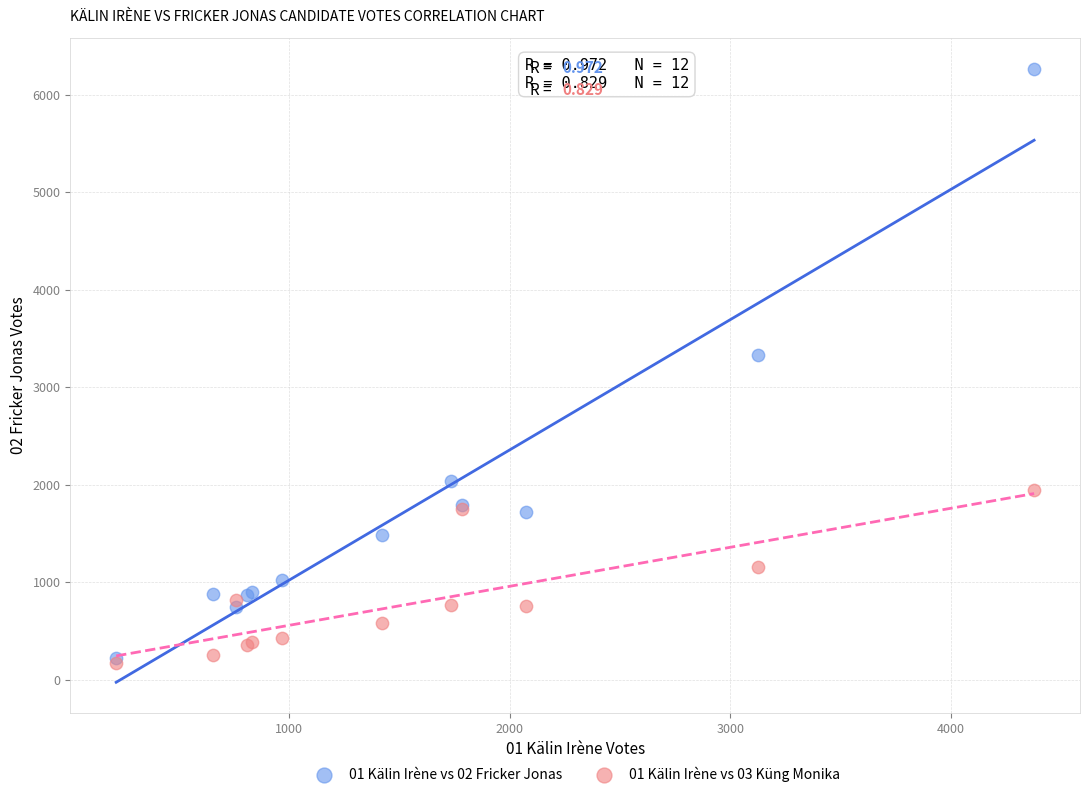

Which series reaches the maximum Y coordinate?

01 Kälin Irène vs 02 Fricker Jonas